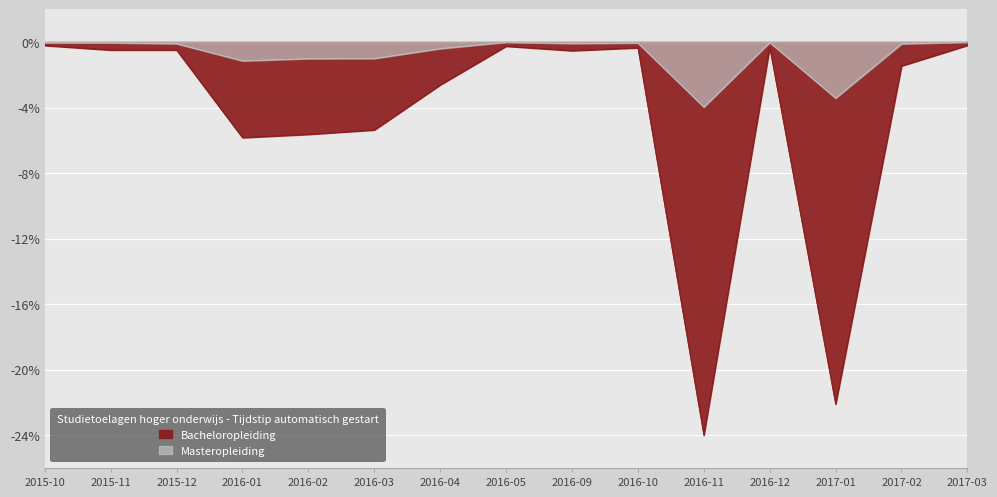

Rank the series by their average value, from highest to lowest.

Masteropleiding, Bacheloropleiding